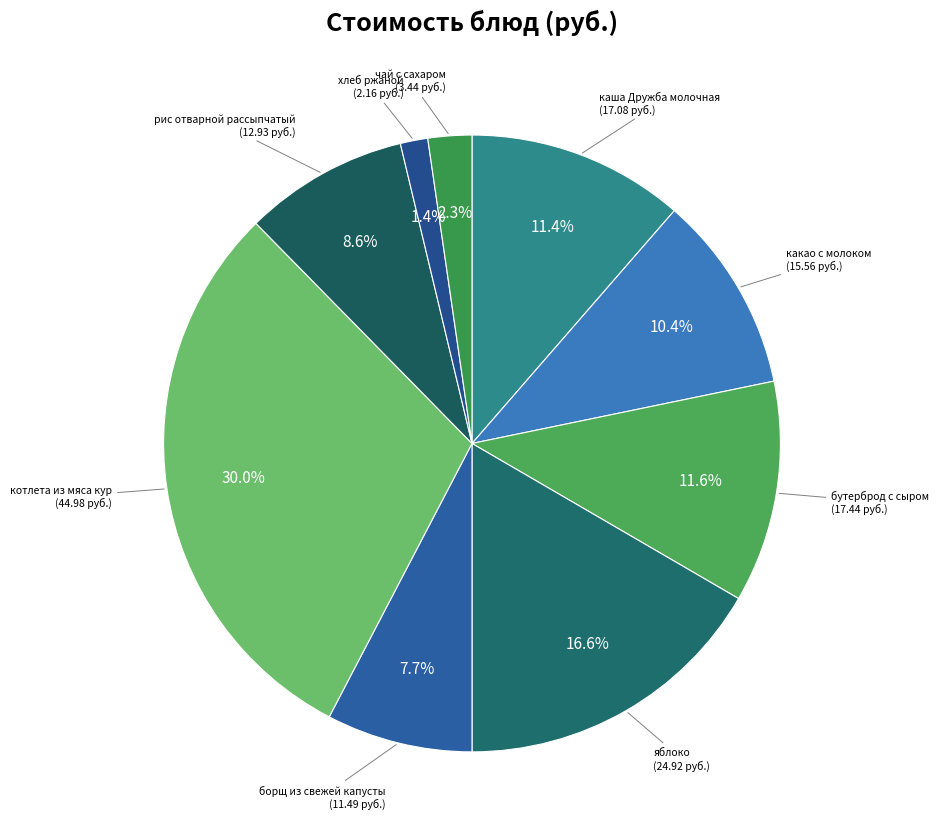

To the nearest percent, what is the difference between the largest and smallest slice percentages?

29%